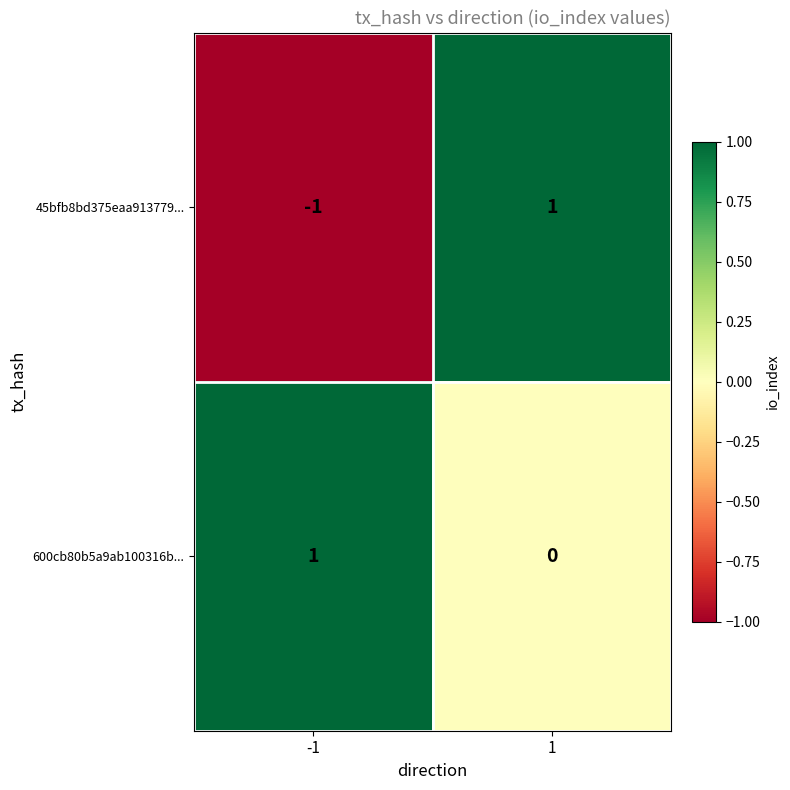

Count the number of data series in this chart.

2